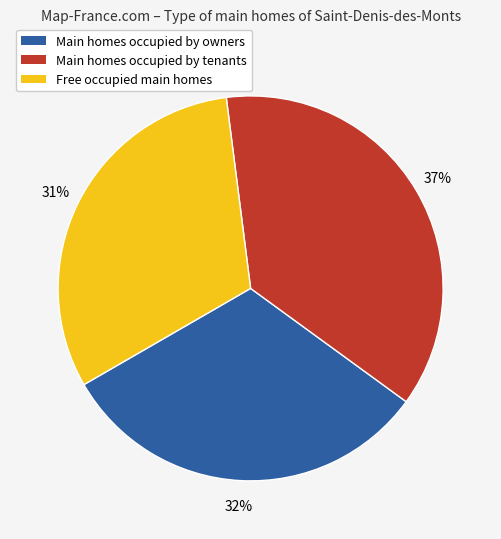

Is there a majority slice in this chart?

No